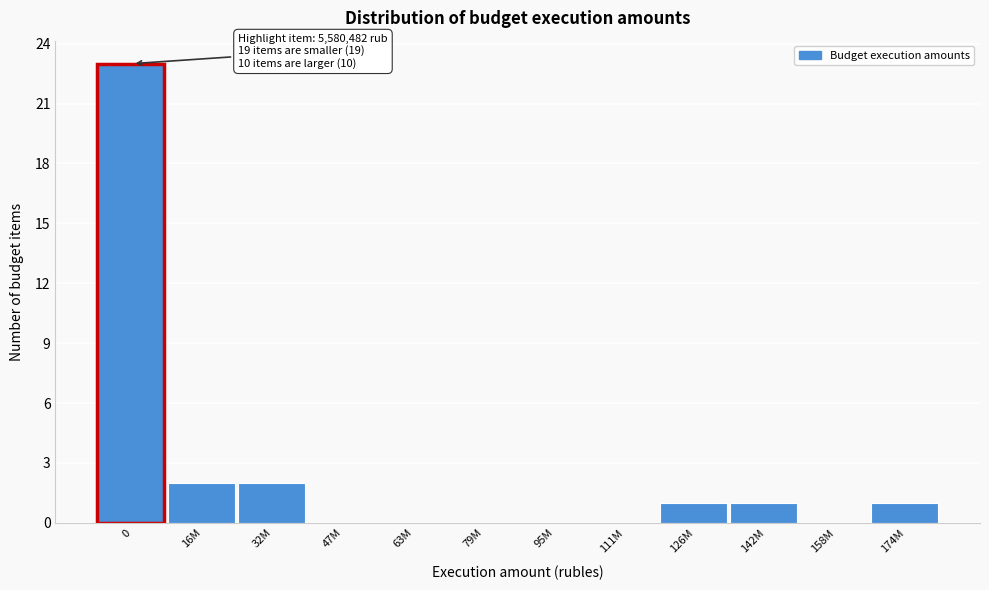

Reading left to right, what are all the values shown in this chart?

0=23	16M=2	32M=2	47M=0	63M=0	79M=0	95M=0	111M=0	126M=1	142M=1	158M=0	174M=1